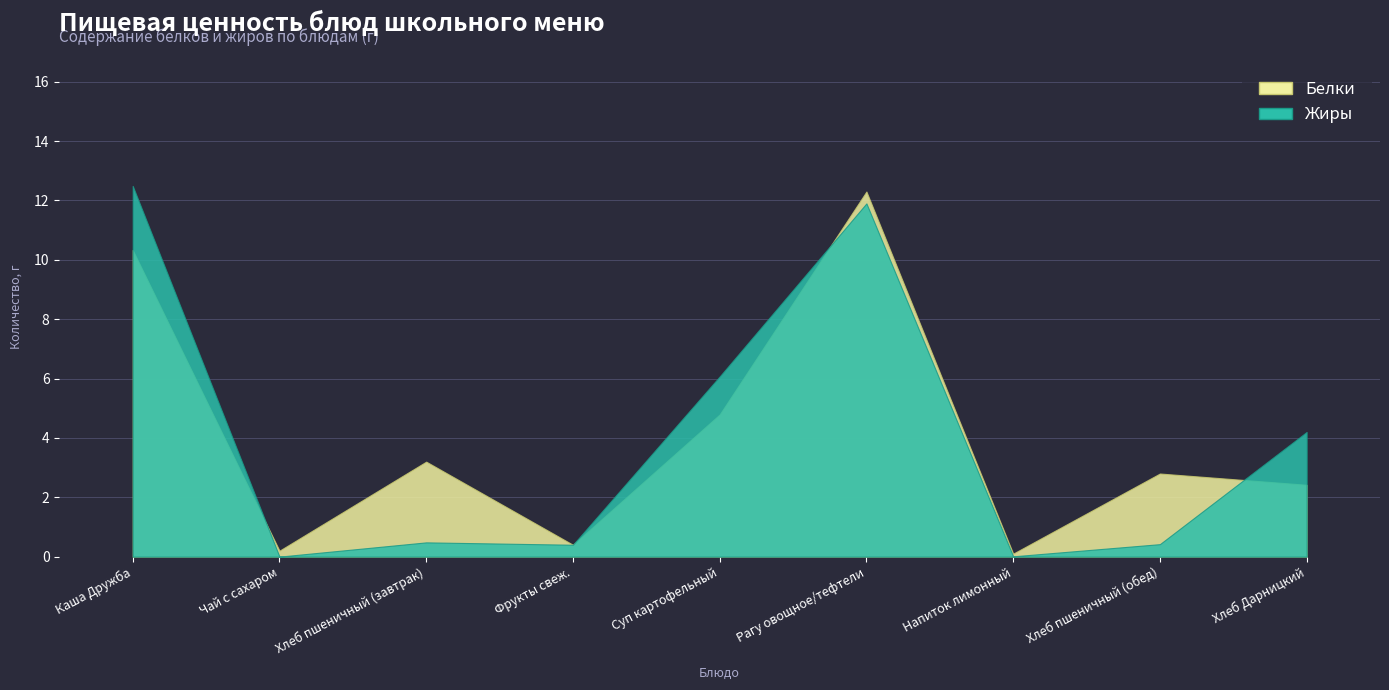

List the series in order of their peak value, lowest first.

Белки, Жиры